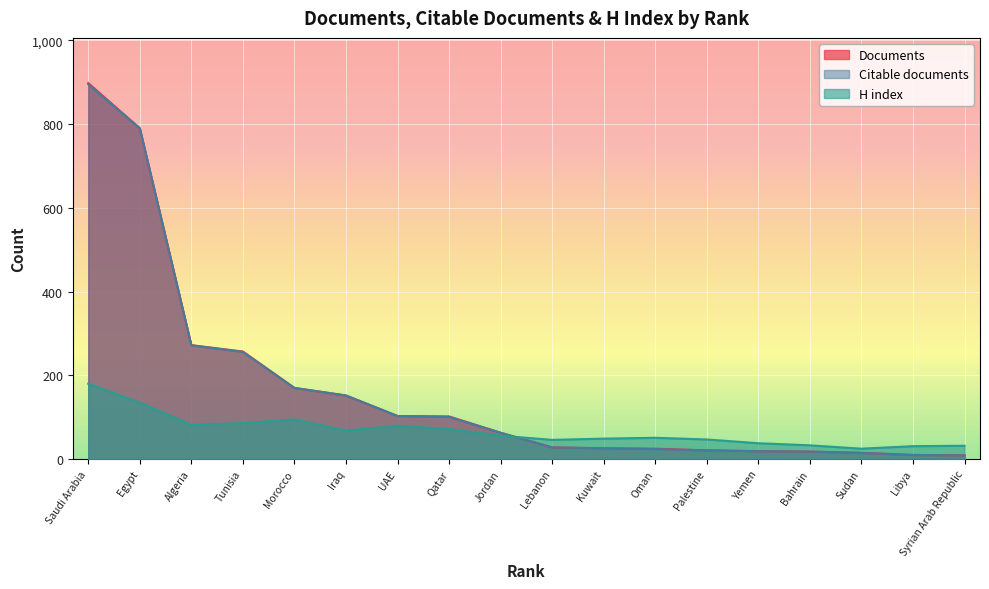

How many data points in H index are less than 56?

9